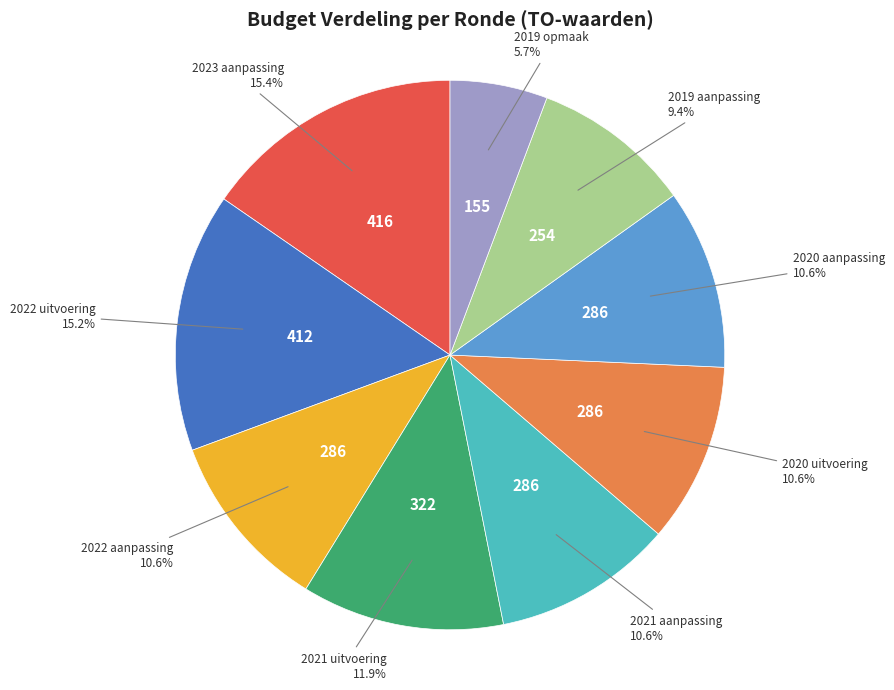

Does any single category account for the majority?

No